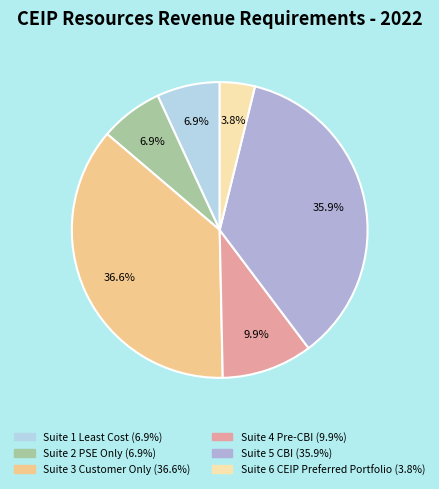

Approximately how many times larger is the value at Suite 1 Least Cost compared to Suite 4 Pre-CBI?

0.7